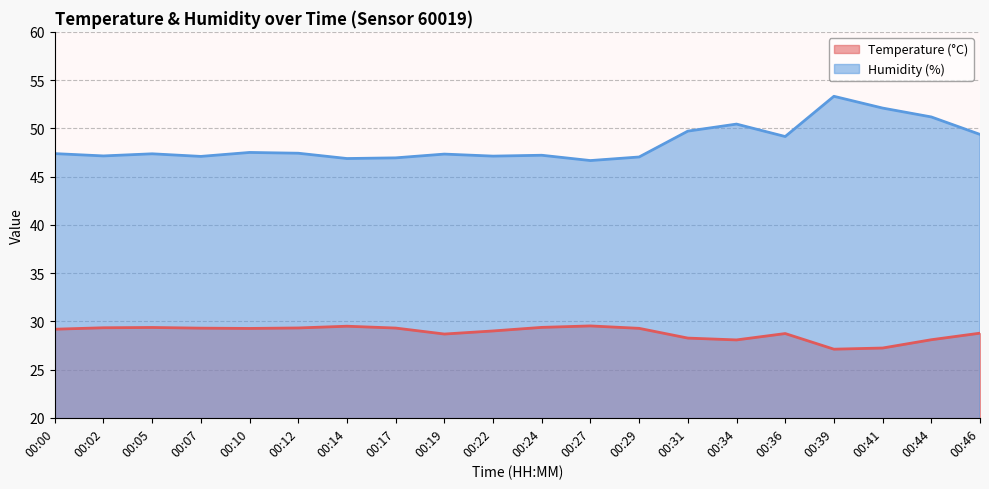

Where does the Temperature (°C) series first go above 29?

00:00